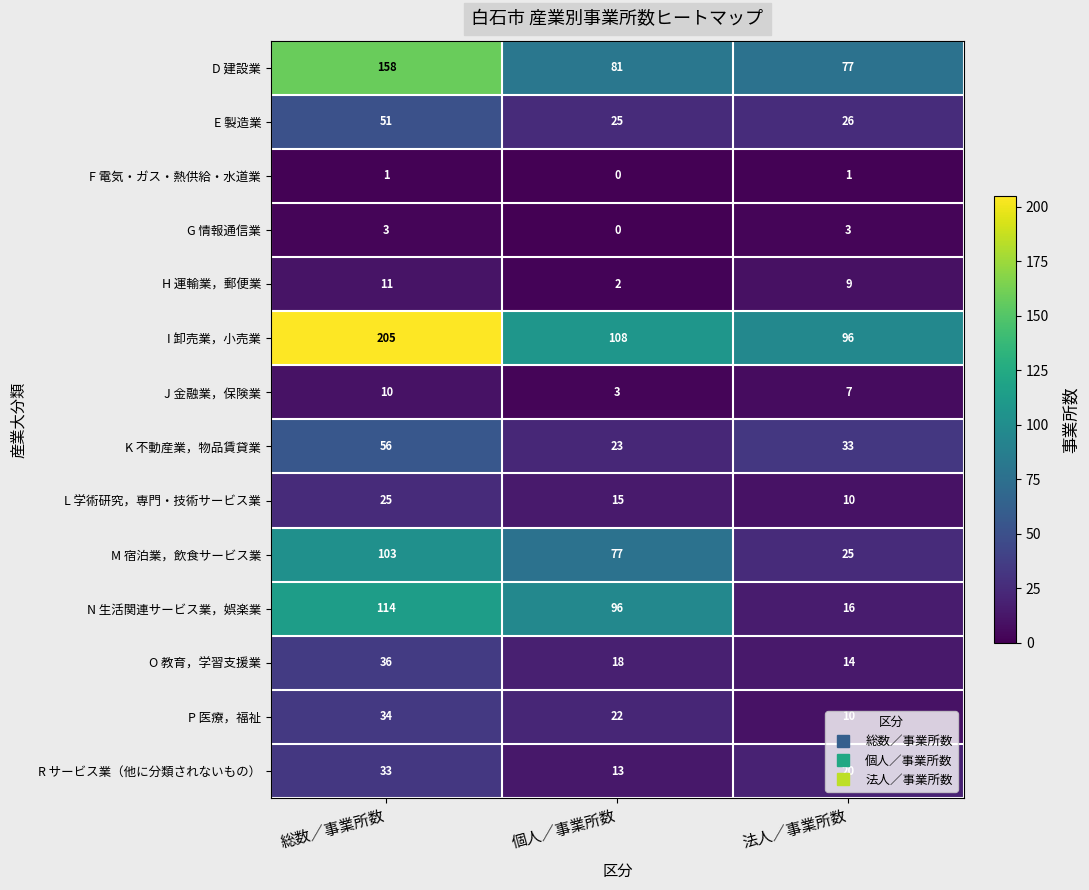

How many I 卸売業，小売業 values are between 96 and 205?

3